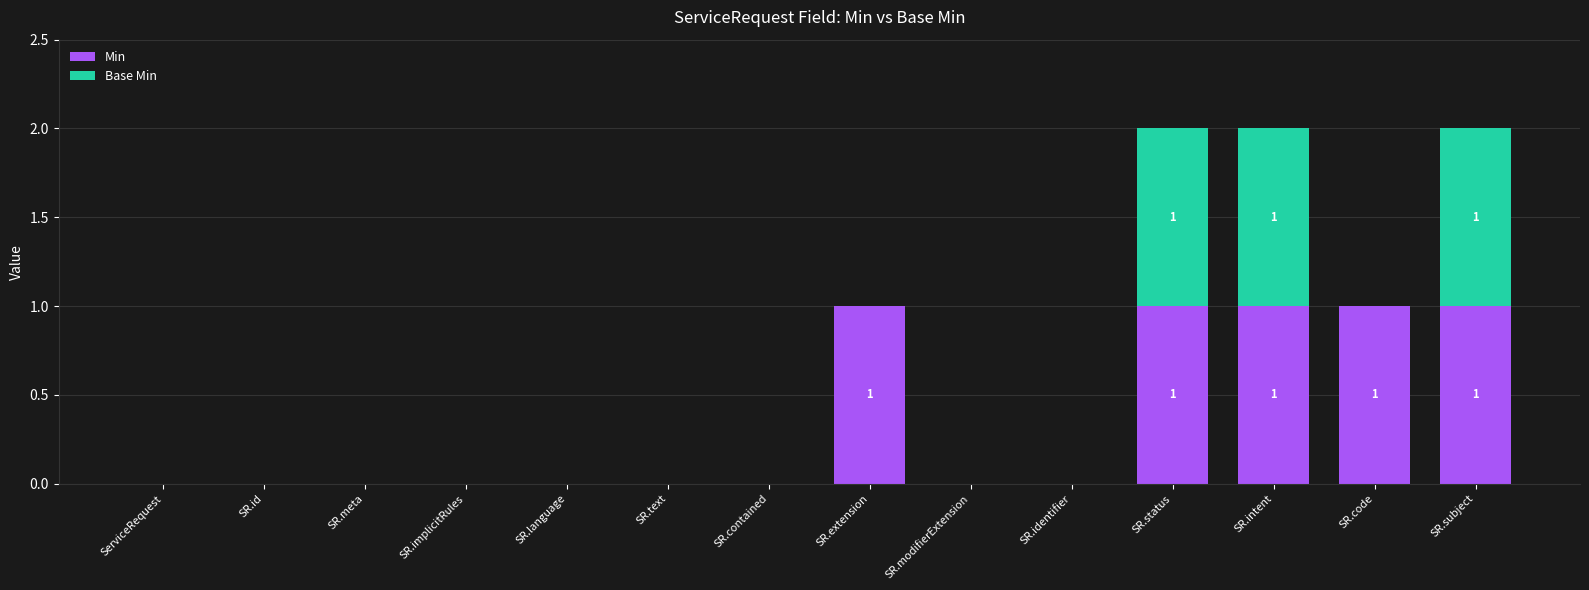

Is it true that Min equals 1 at SR.identifier?

False